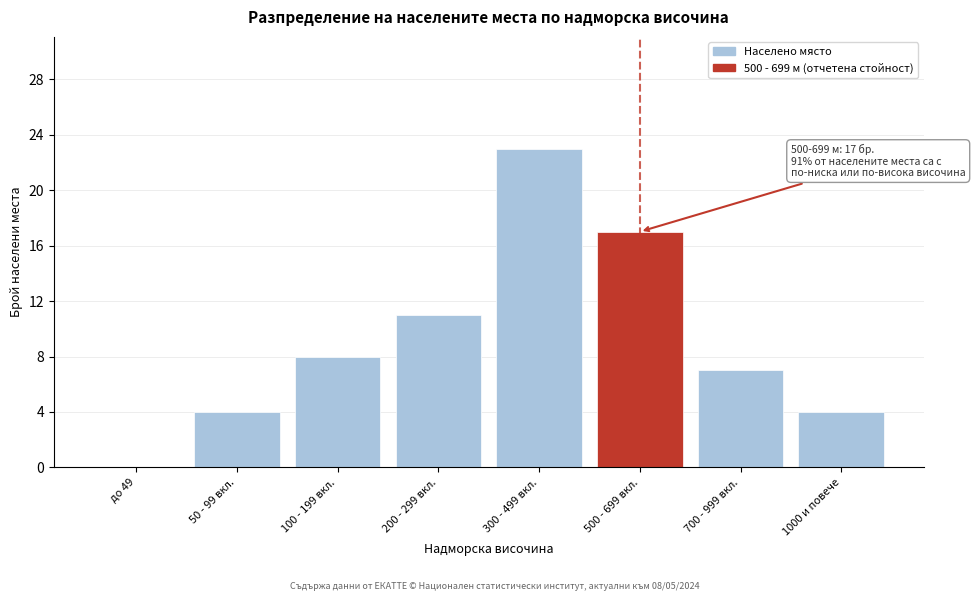

Reading left to right, list all the values displayed in this chart.

до 49=0	50 - 99 вкл.=4	100 - 199 вкл.=8	200 - 299 вкл.=11	300 - 499 вкл.=23	500 - 699 вкл.=17	700 - 999 вкл.=7	1000 и повече=4